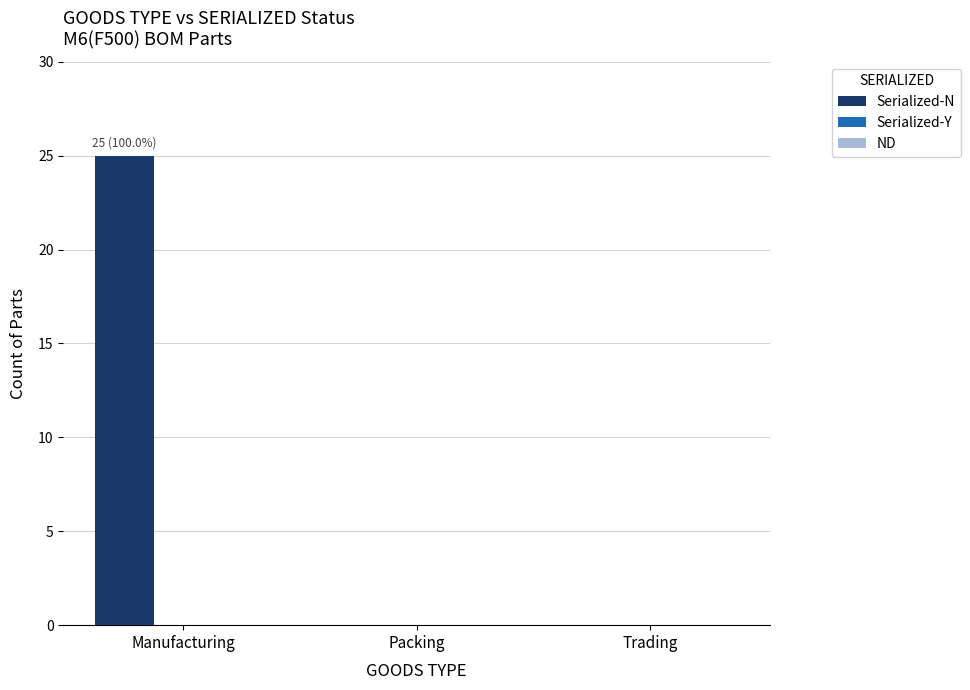

What is the sum of all values?

25